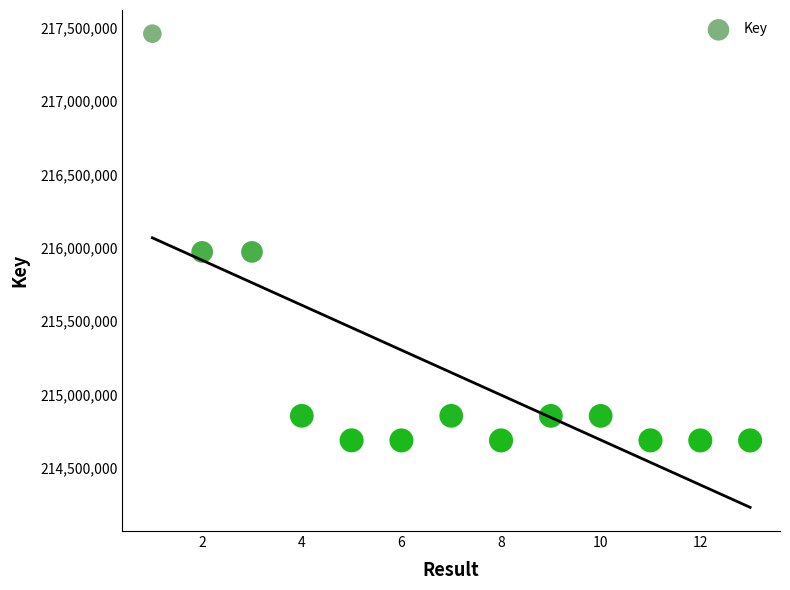

What is the range of X values (max minus min)?

12